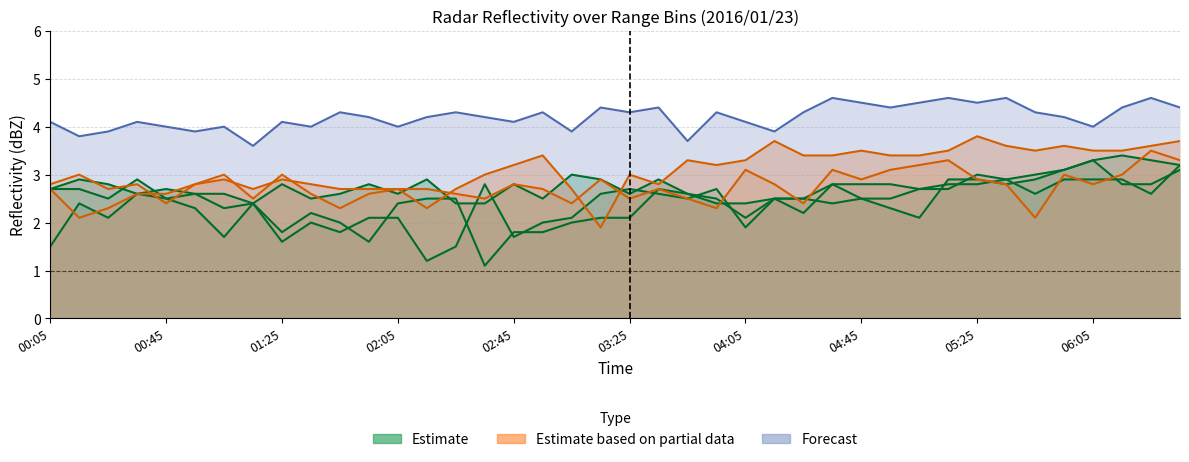

What is the difference between the highest and lowest values at 18?

1.2